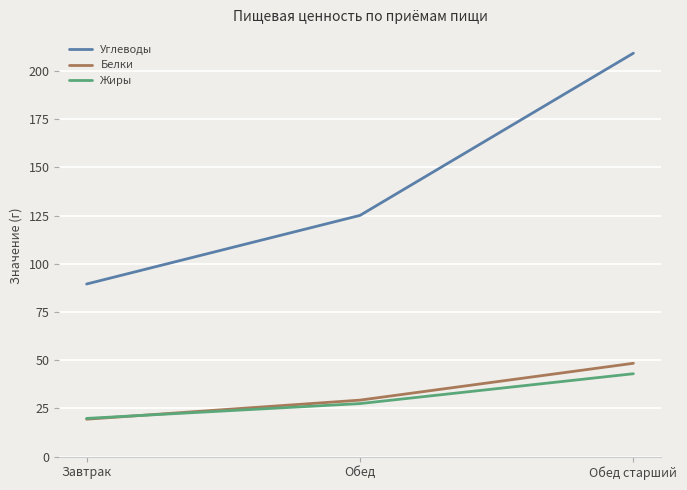

Which series has the largest total across all categories?

Углеводы